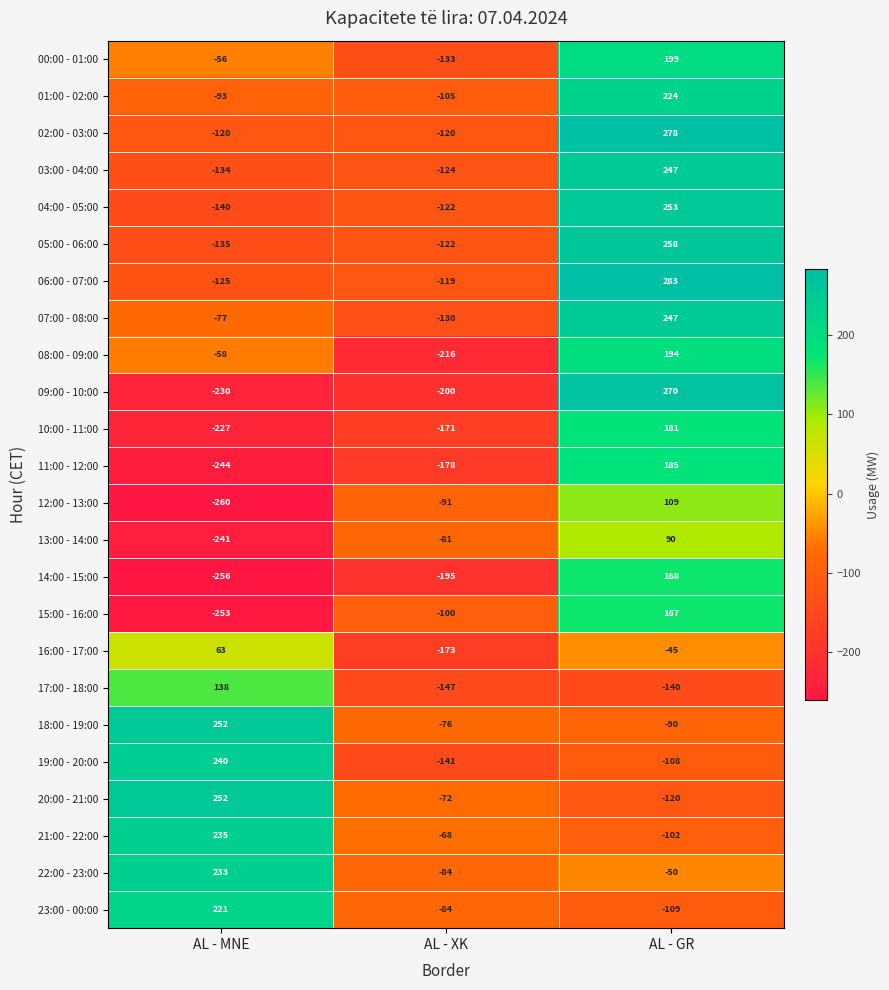

At which category is the sum across all series the highest?

AL - GR